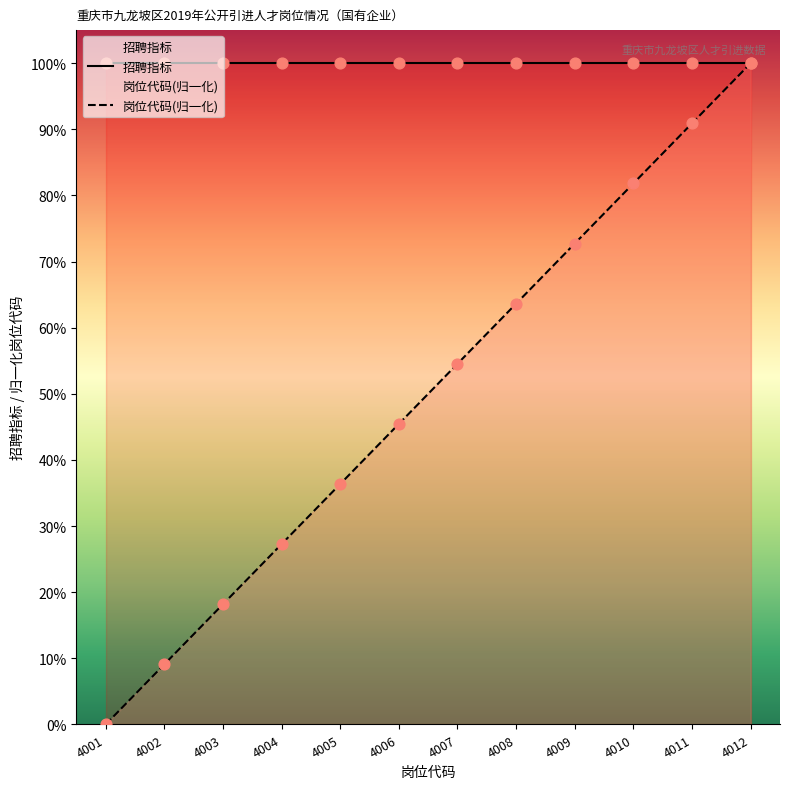

Which series has the largest total across all categories?

招聘指标